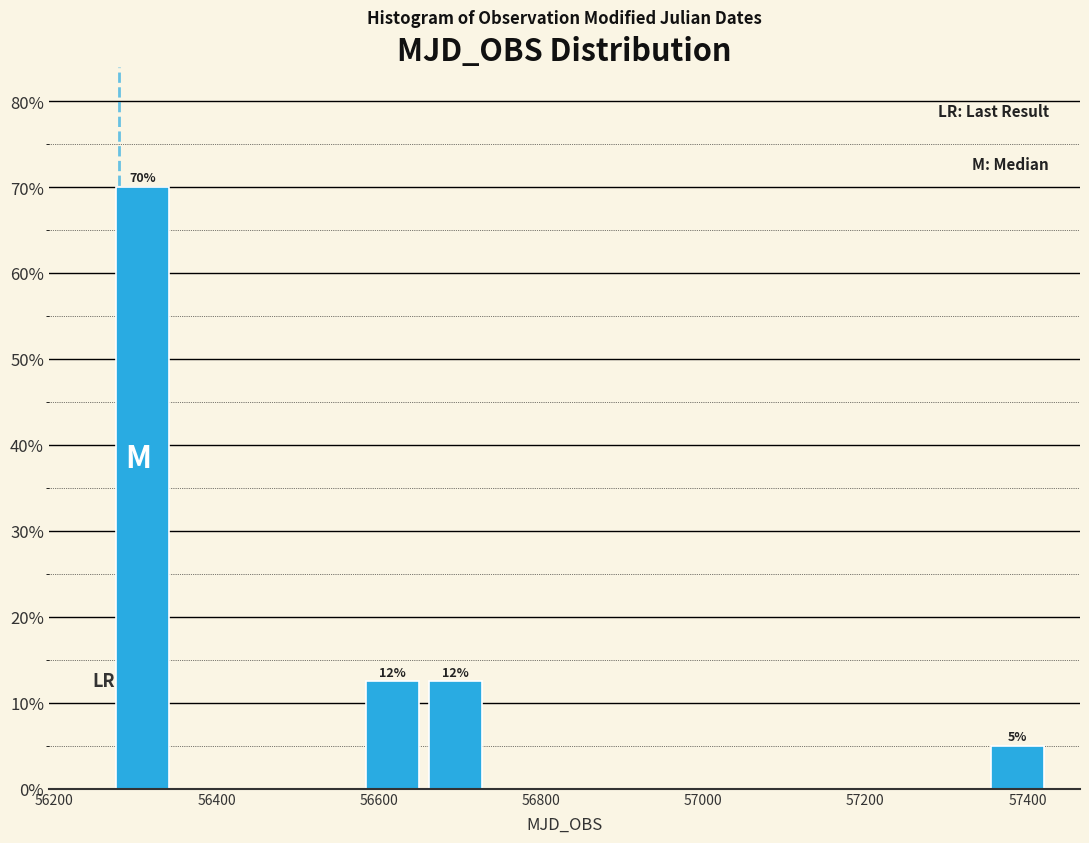

Read against the x-axis, roughly where is the centre of the tallest bar?

56300